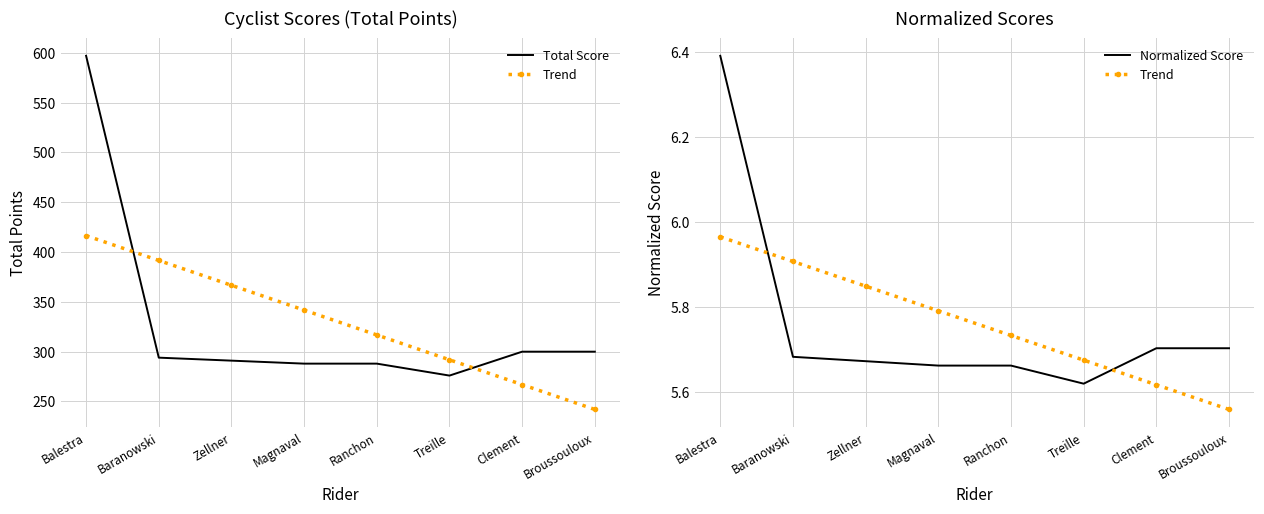

What is the highest value of the Total Score series?

597.0